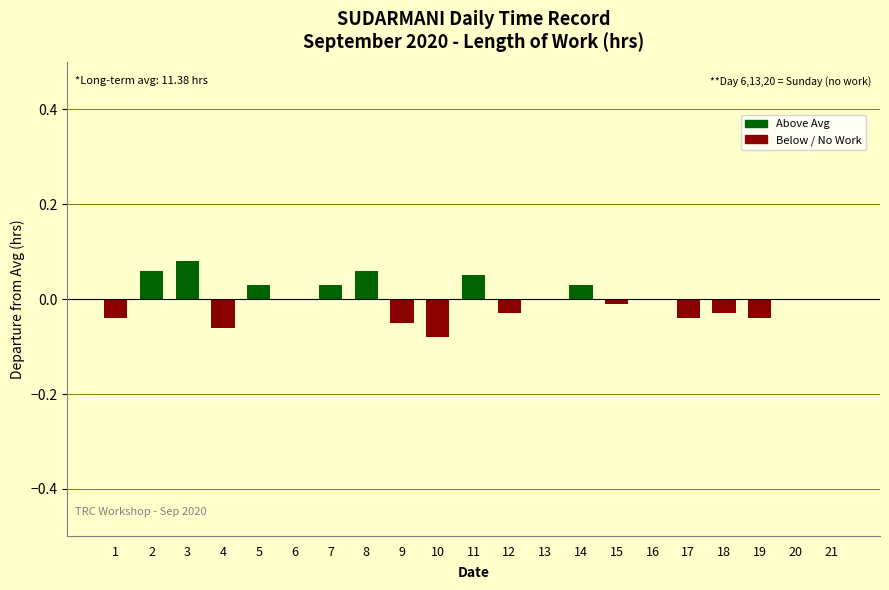

The chart shows a value of 0.0 at 21. True or false?

True